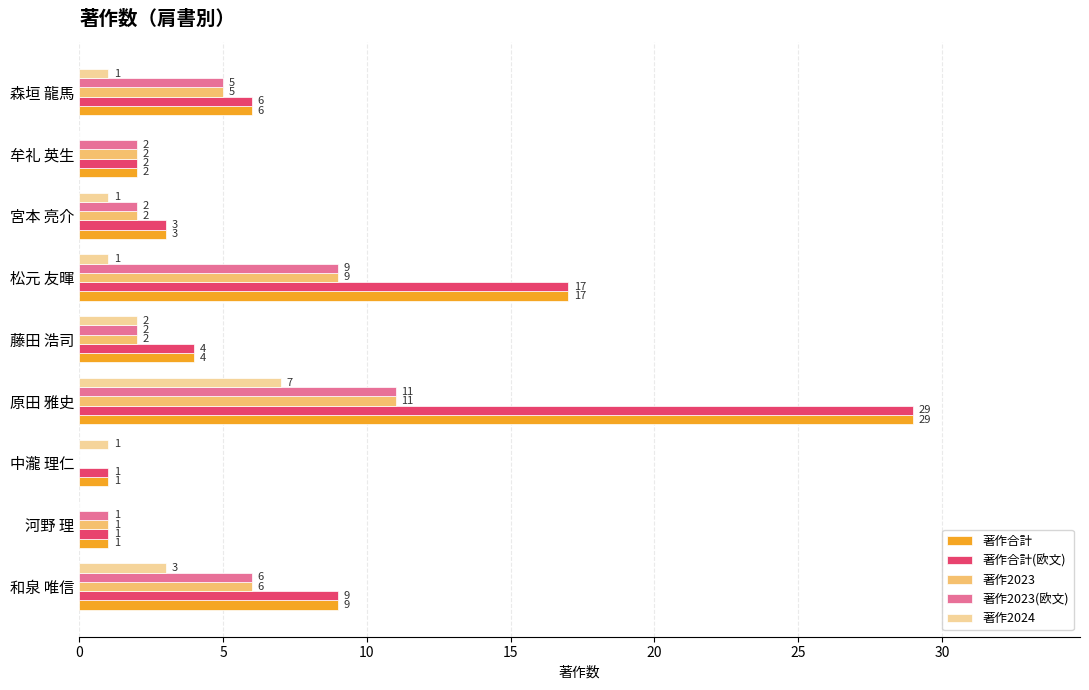

How many series are shown in this chart?

5